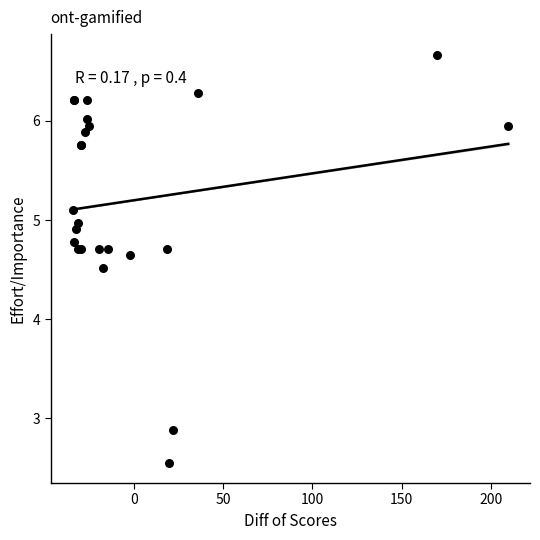

What Y value in the scatter plot is closest to 4?

4.5